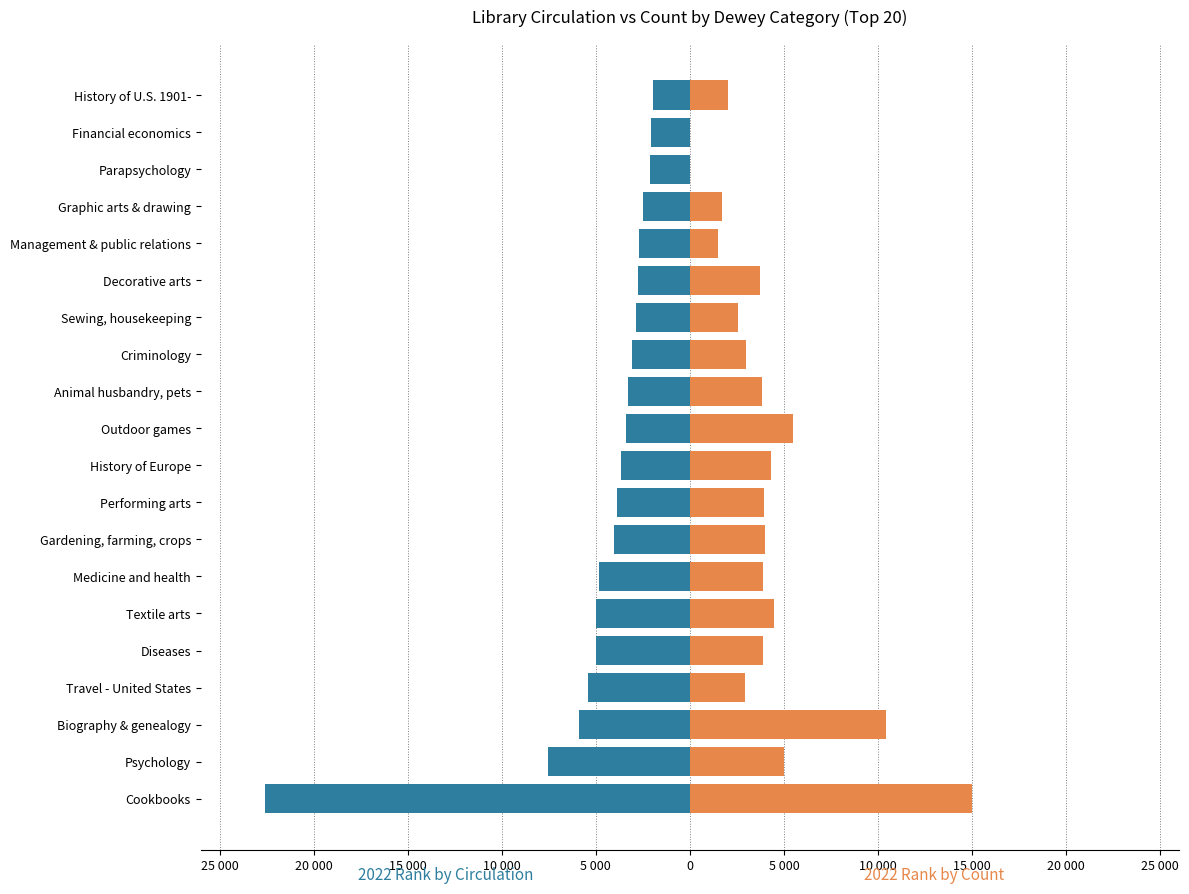

At how many categories does at least one series exceed -3487?

20